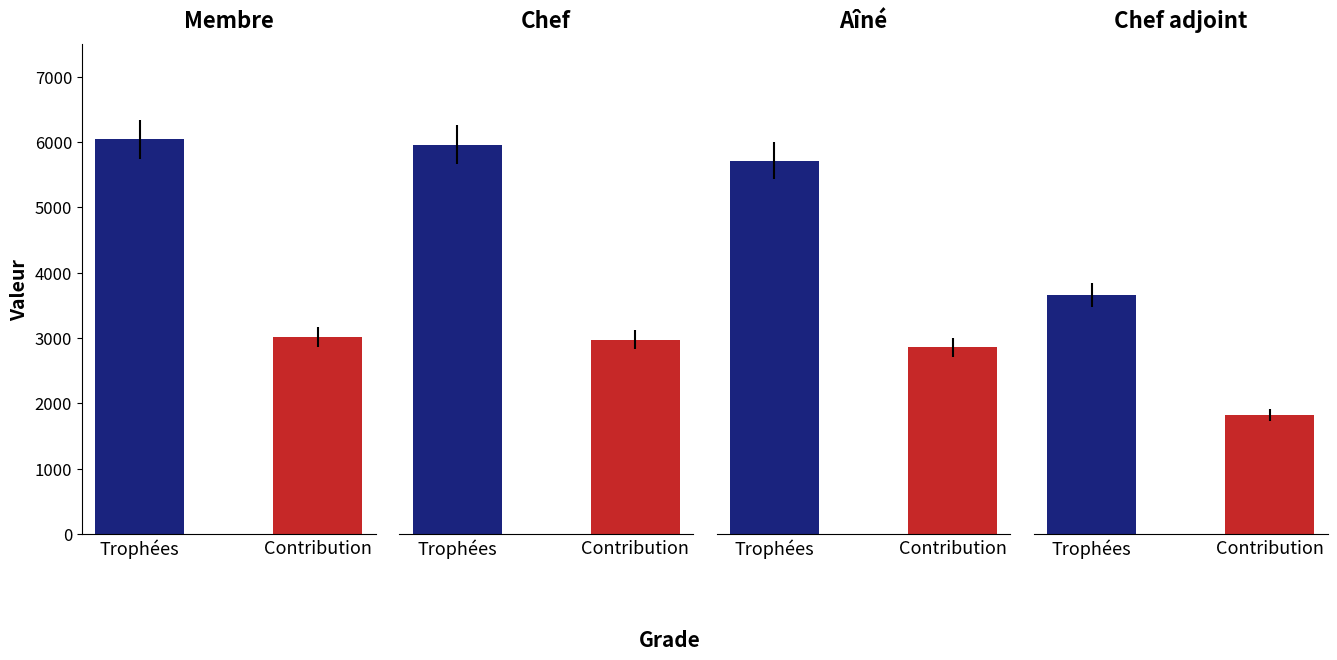

How many bars are there in total?

8